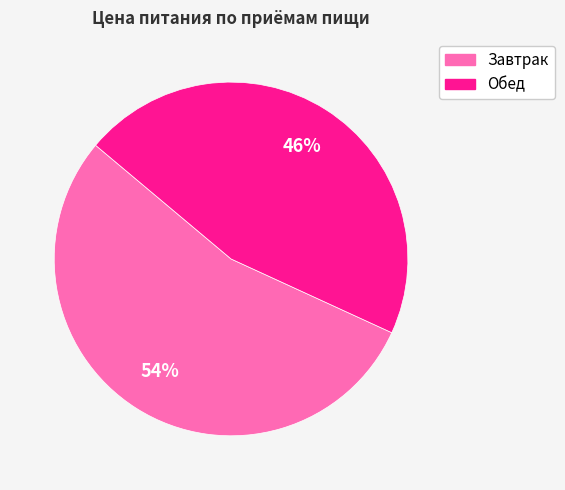

Combined, do Завтрак and Обед account for over 50%?

Yes